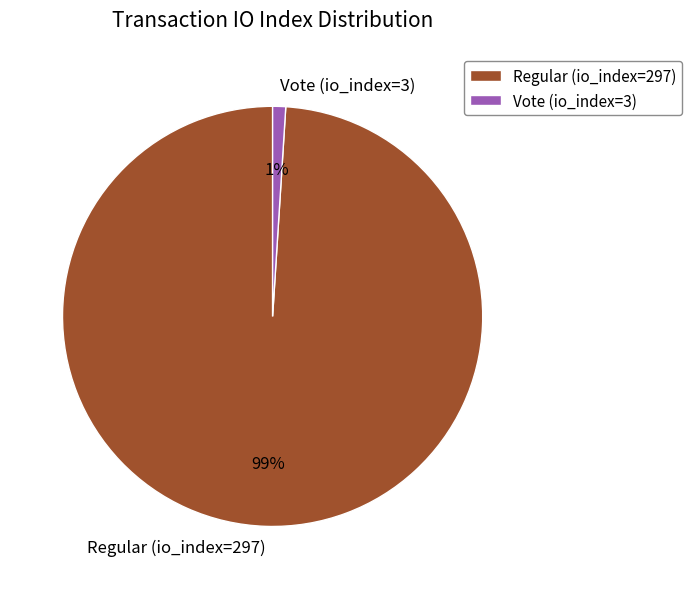

Is there any slice that represents more than half of the pie?

Yes